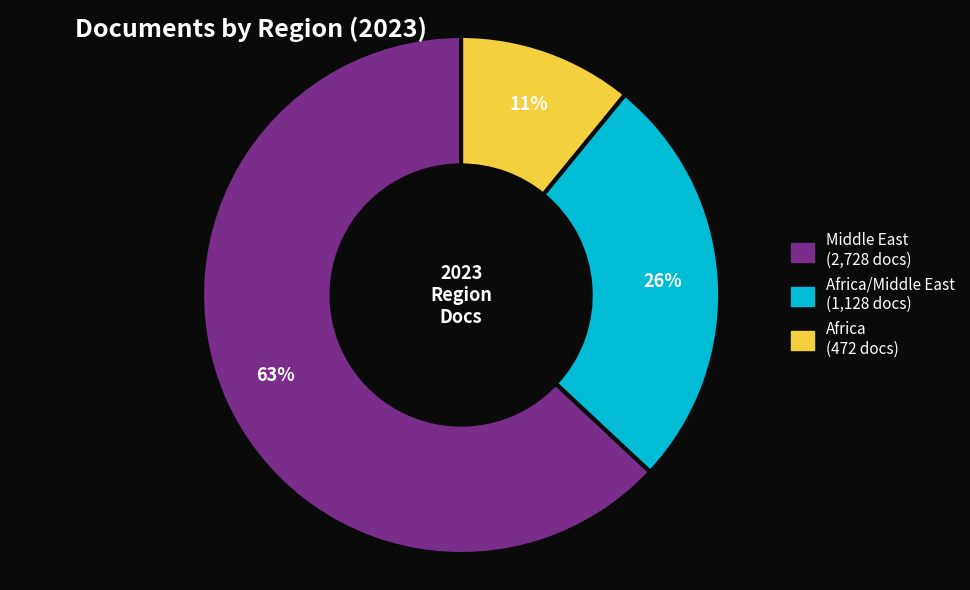

Does any single category account for the majority?

Yes